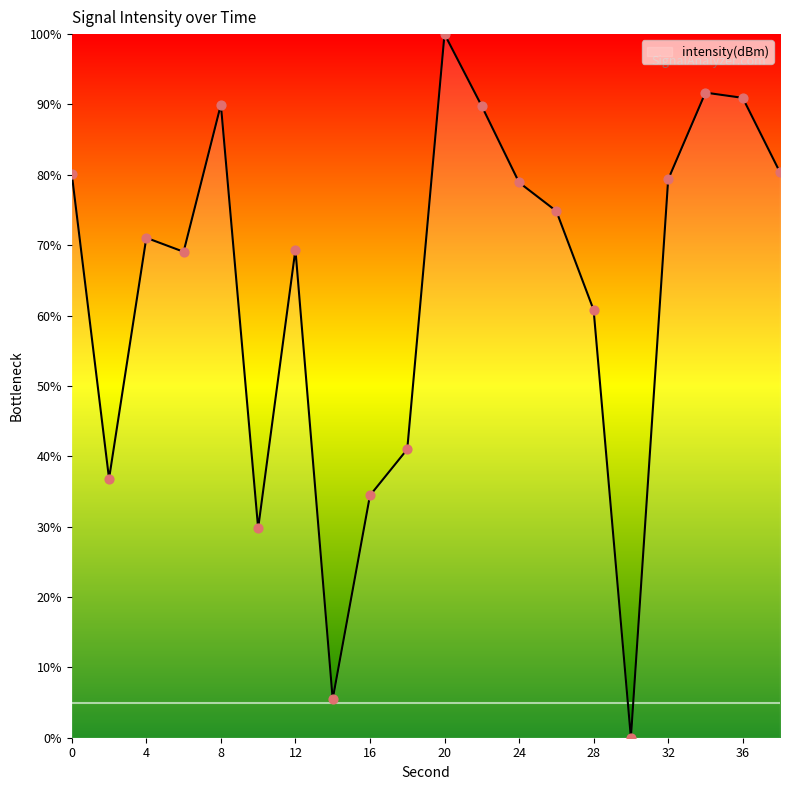

What is the greatest value displayed?

100.0